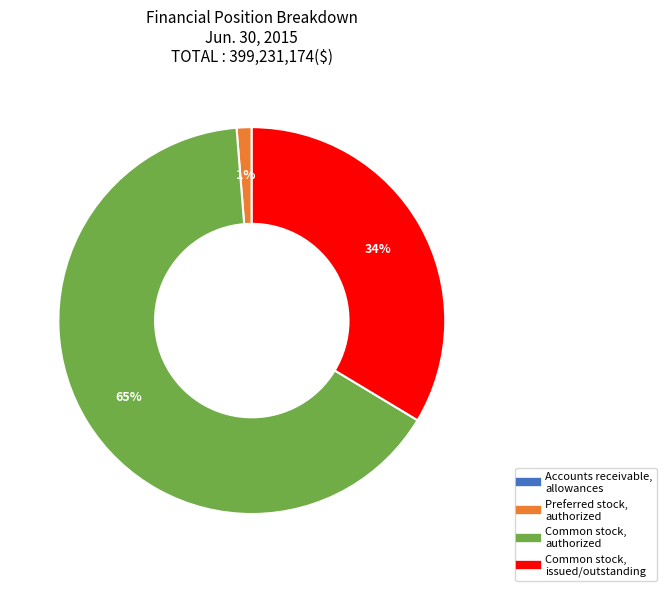

To the nearest percent, what is the difference between the largest and smallest slice percentages?

65%